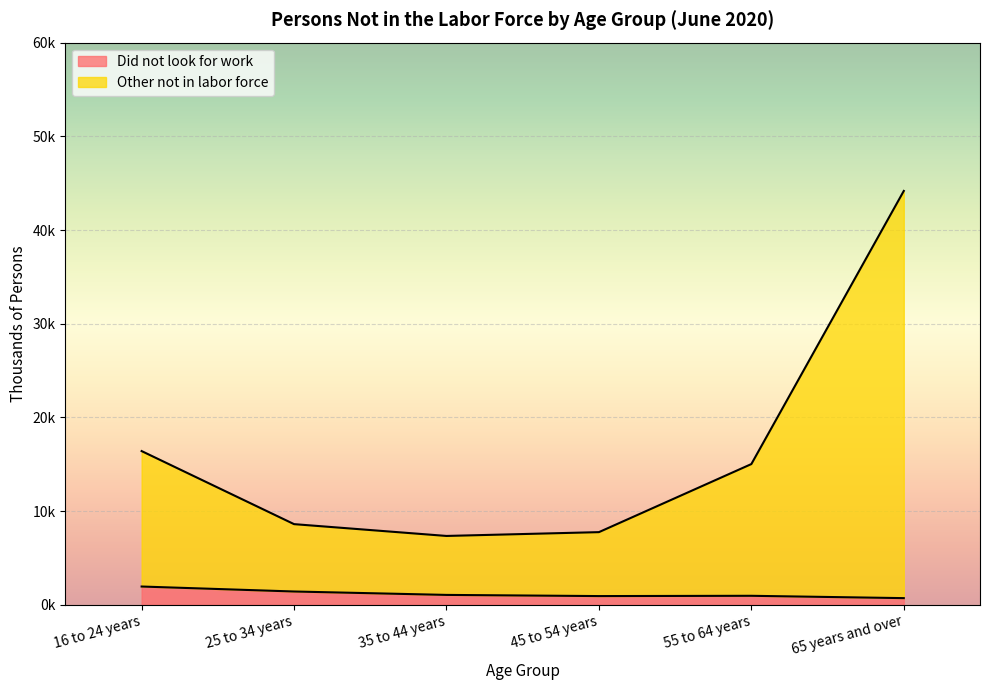

True or false: Other not in labor force and Did not look for work intersect in this chart.

False